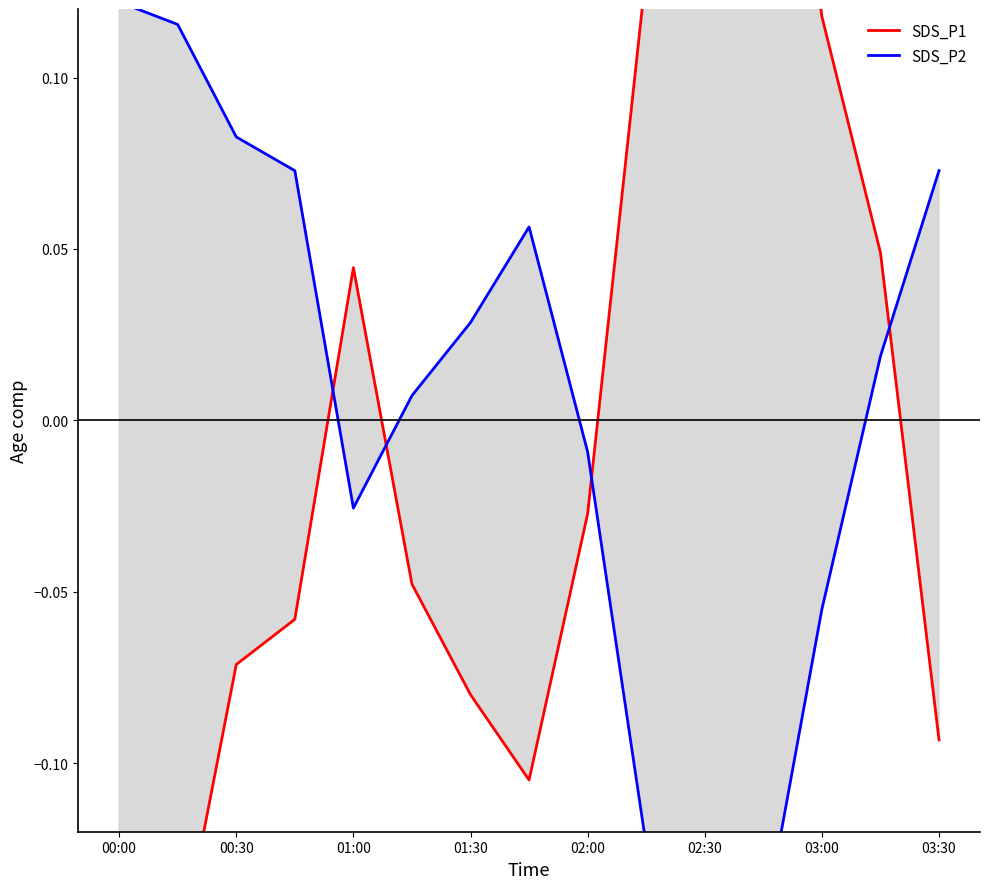

At which category does the chart reach its minimum across all series?

00:00